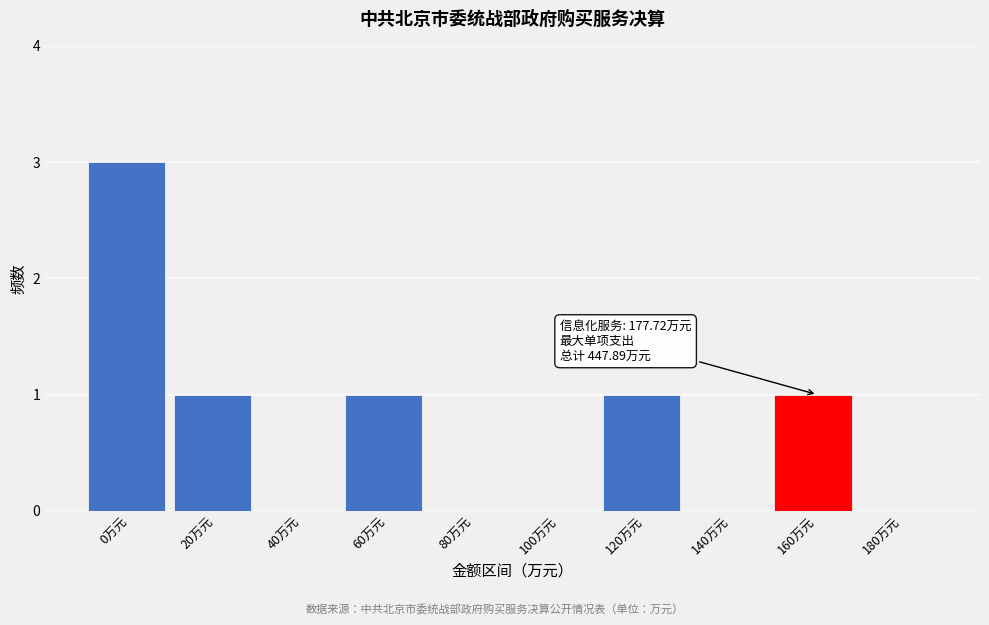

Reading right to left, transcribe all the data shown in this chart.

180万元=0	160万元=1	140万元=0	120万元=1	100万元=0	80万元=0	60万元=1	40万元=0	20万元=1	0万元=3